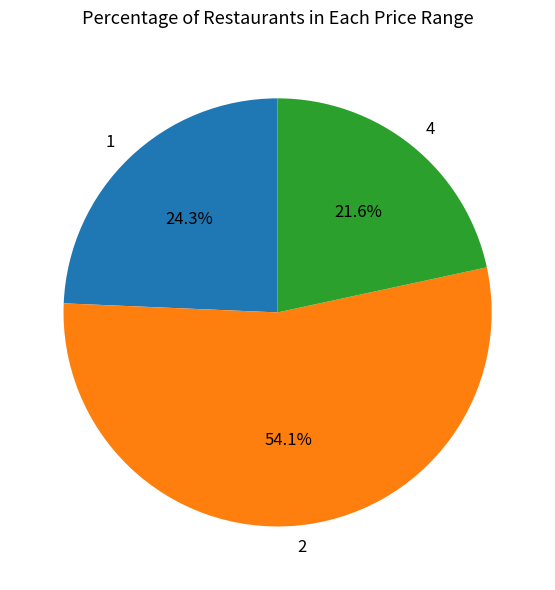

Which slice is the smallest?

4